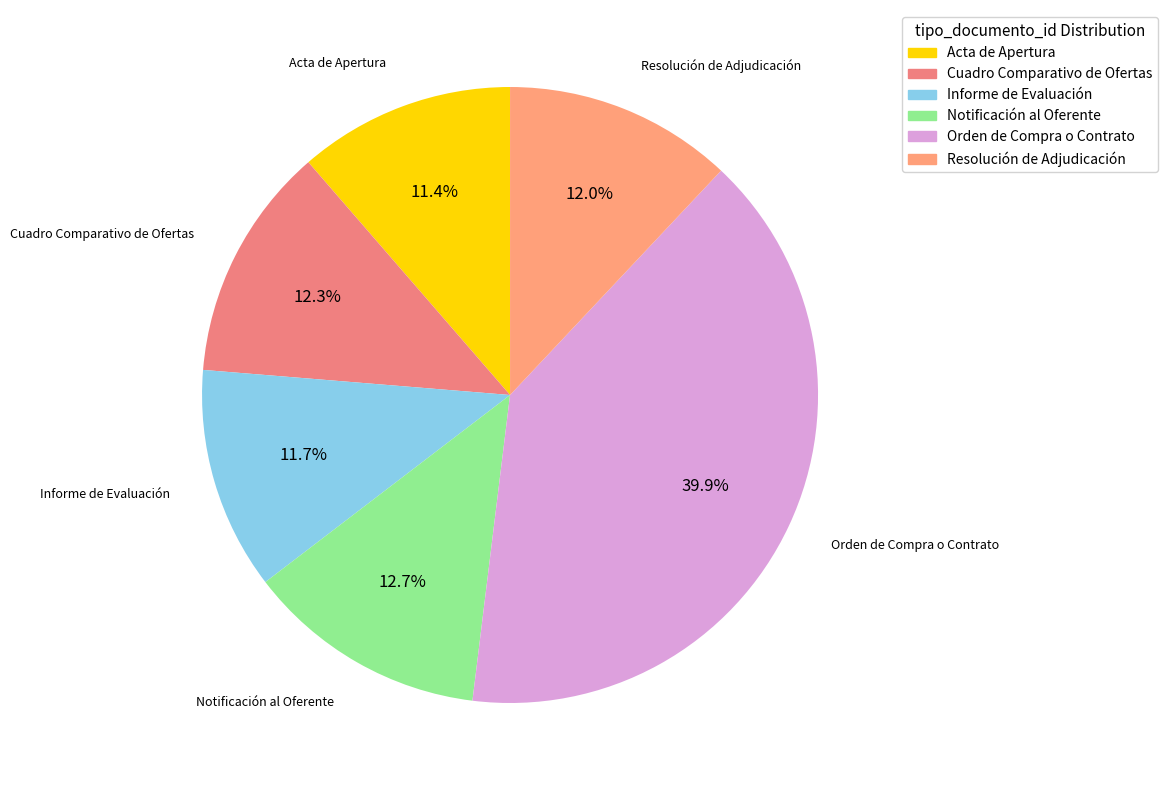

Between Resolución de Adjudicación and Orden de Compra o Contrato, which is larger?

Orden de Compra o Contrato